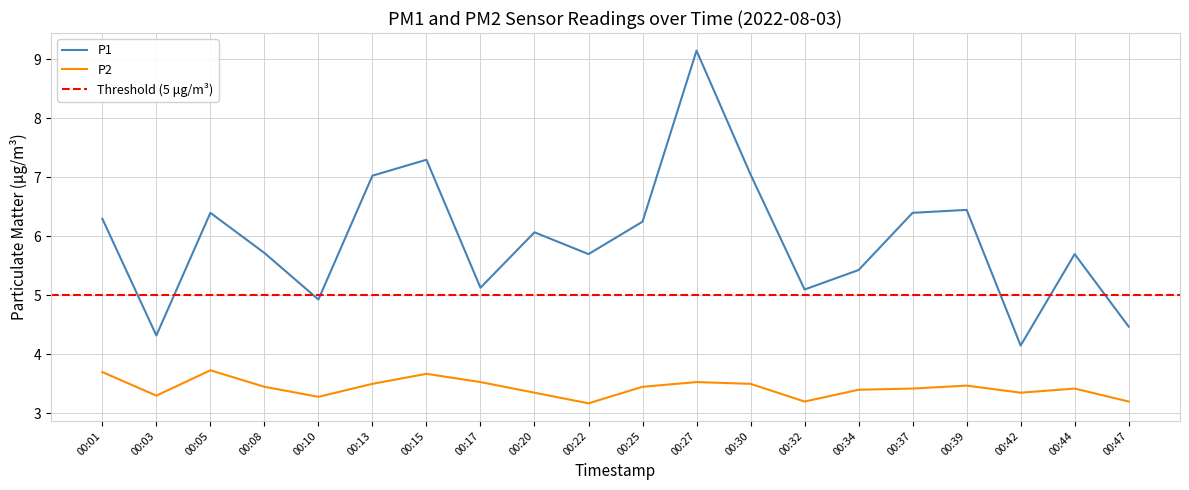

At which label does P1 reach its minimum?

00:42